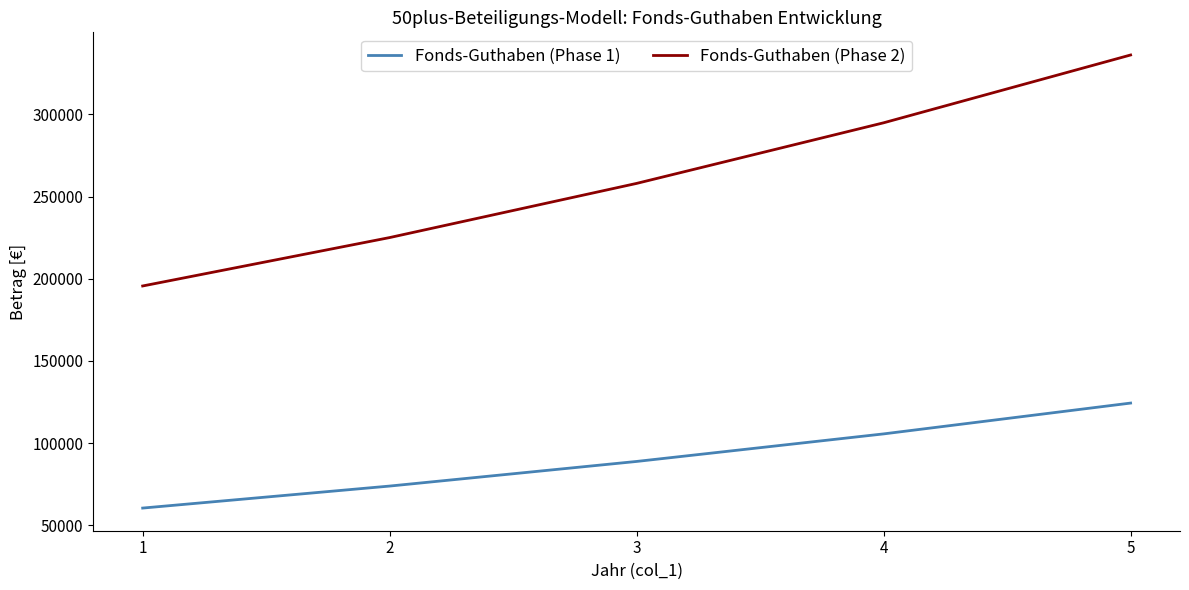

What is the maximum value shown in the chart?

336173.5